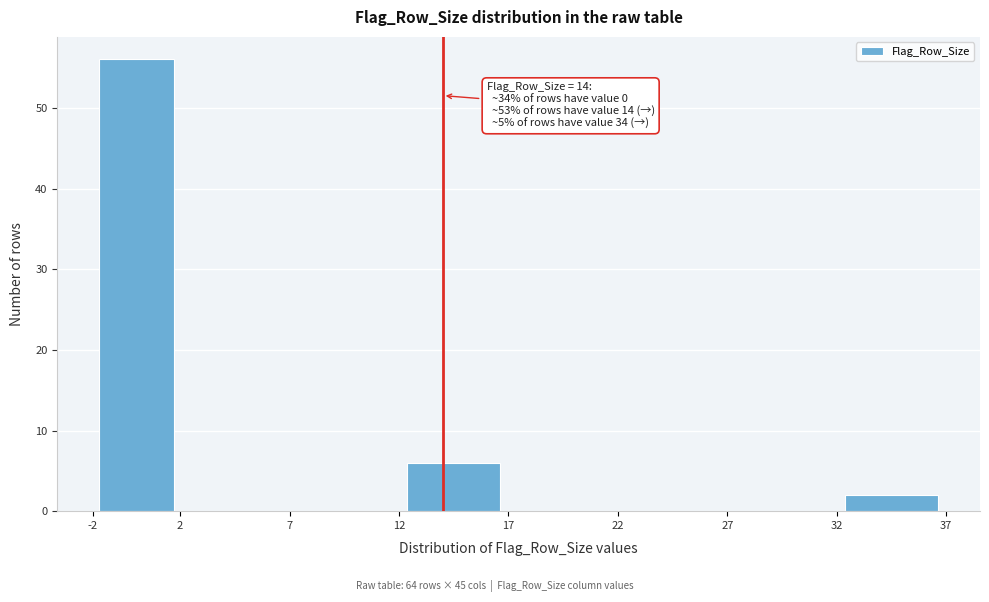

Which range on the x-axis has the tallest bar?

-2 to 2